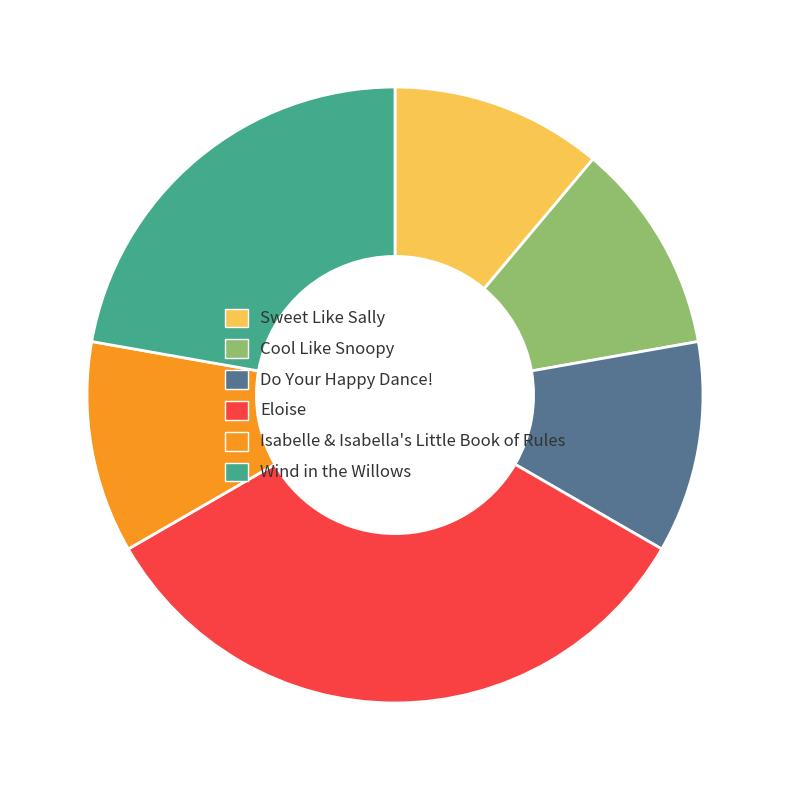

Is it true that Cool Like Snoopy is 19% of the pie?

False